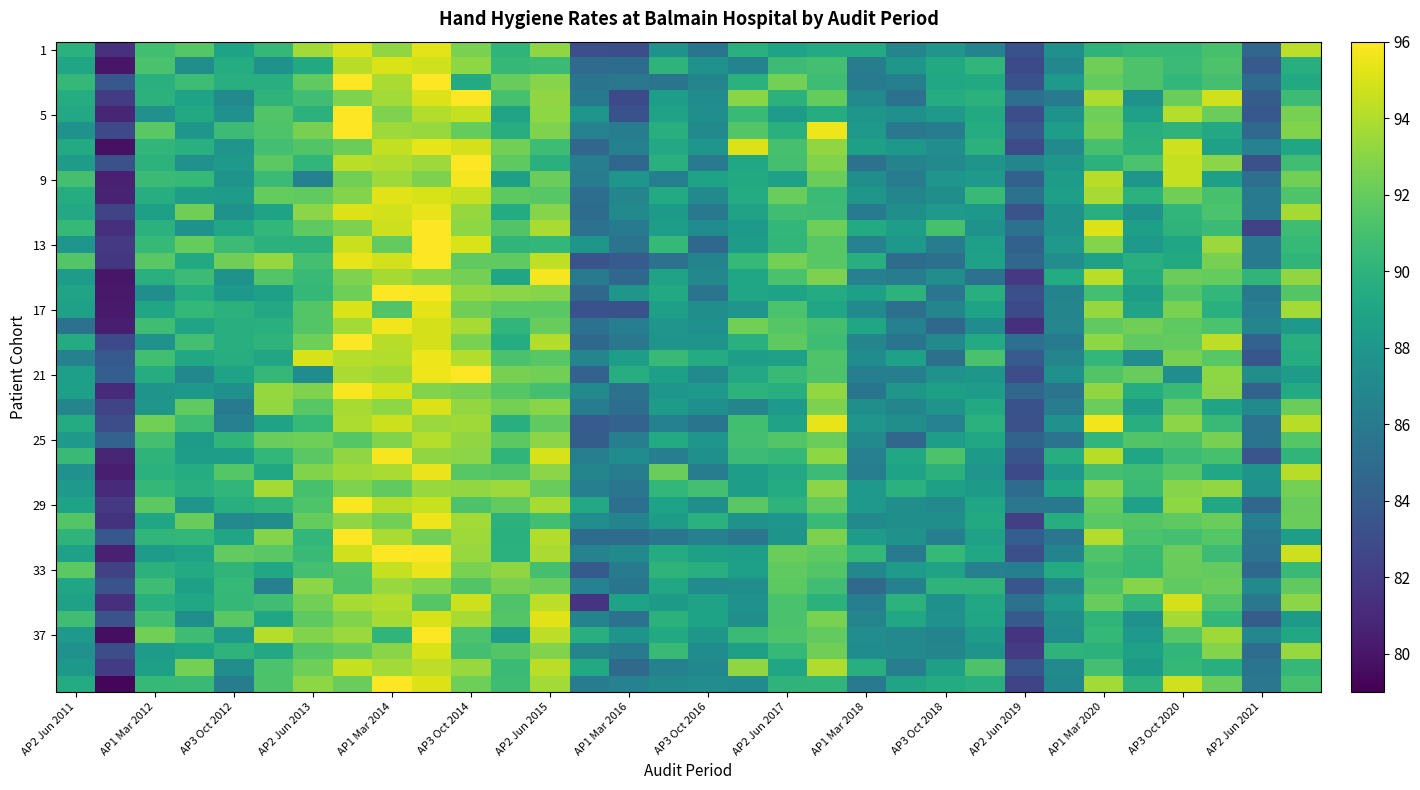

At how many categories does at least one series exceed 79?

32